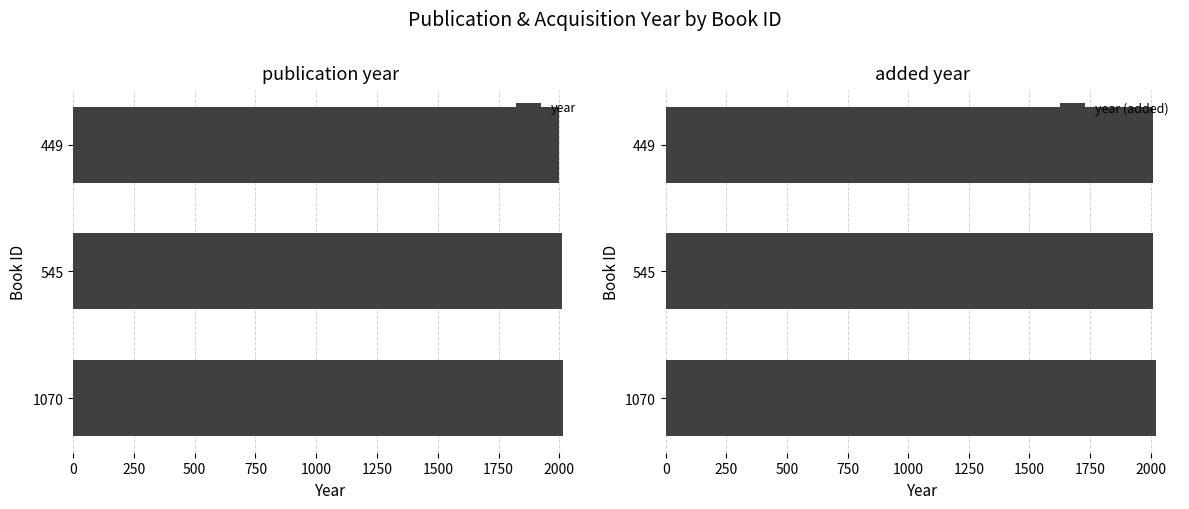

Is it true that year (added) equals 1372 at 449?

False